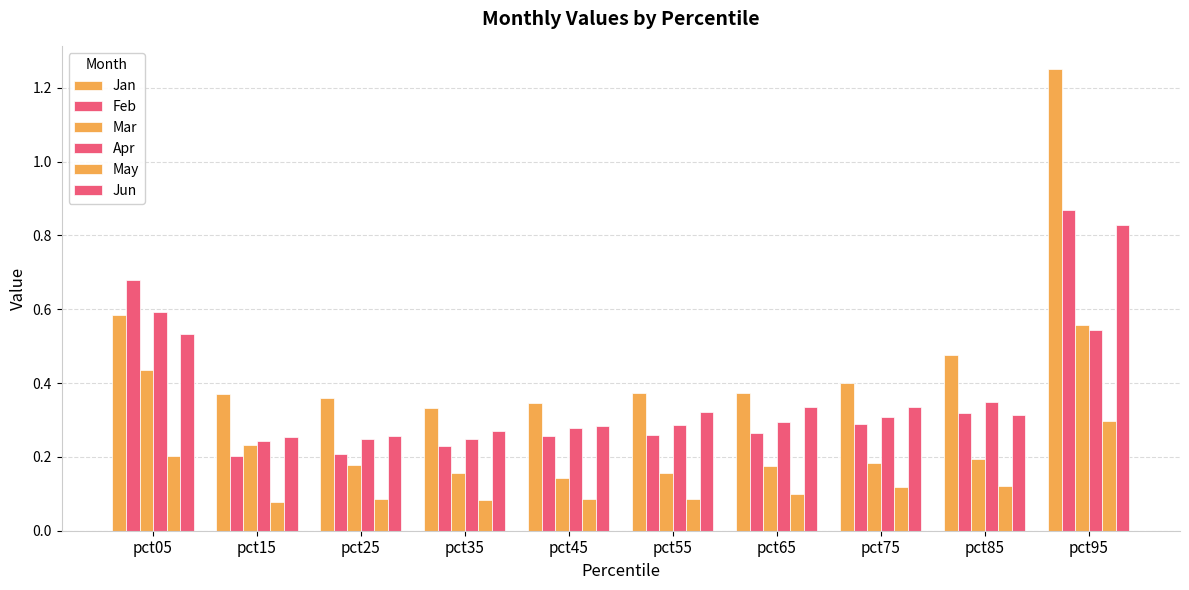

How many groups of bars are there?

10